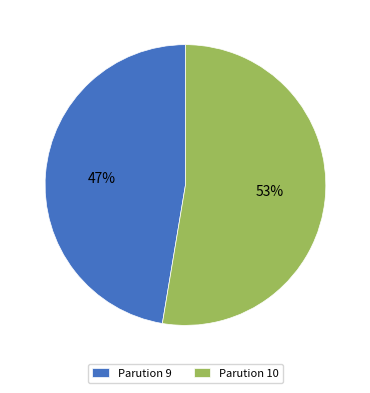

Rank the categories by value from lowest to highest.

Parution 9, Parution 10